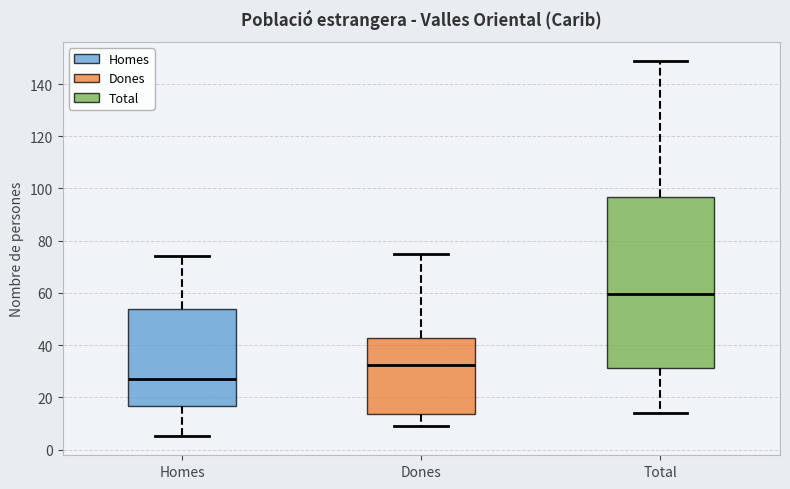

Which box has the highest median line?

Total